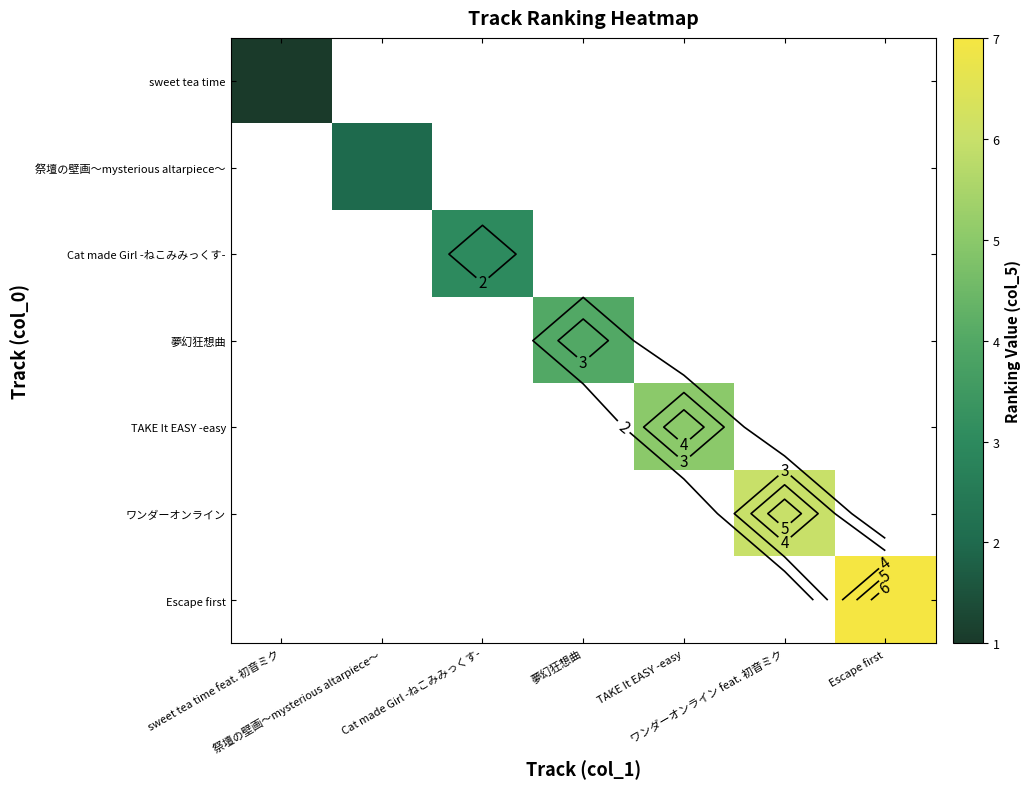

Is the value of TAKE It EASY -easy at TAKE It EASY -easy greater than the value of Escape first at sweet tea time feat. 初音ミク?

No